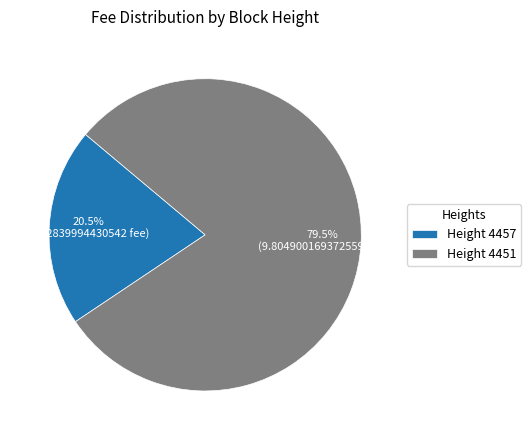

Does any single category account for the majority?

Yes